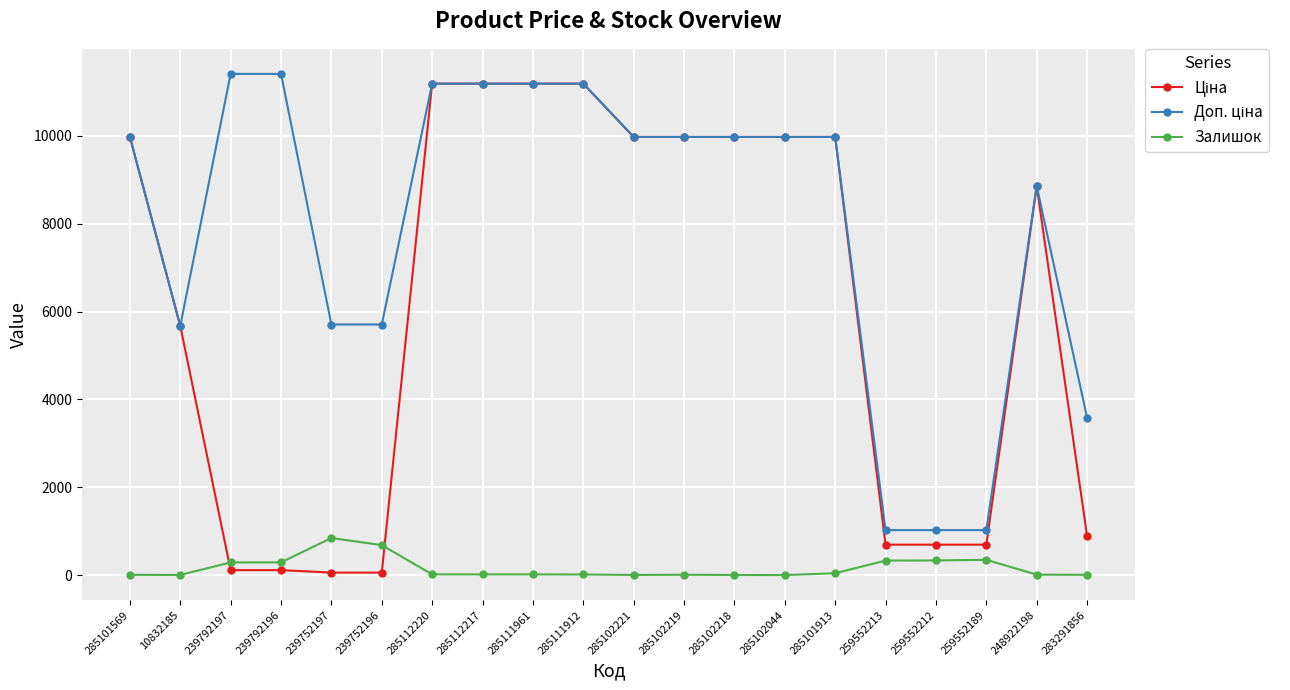

Is it true that Залишок equals 17.0 at 285112217?

True